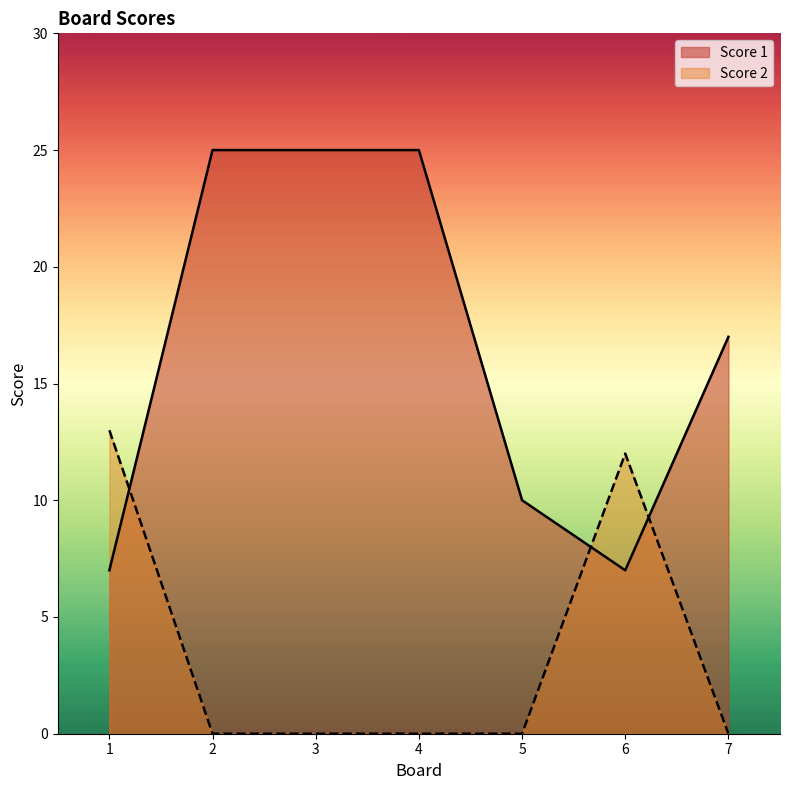

Where is Score 1 nearest to the value 16?

7